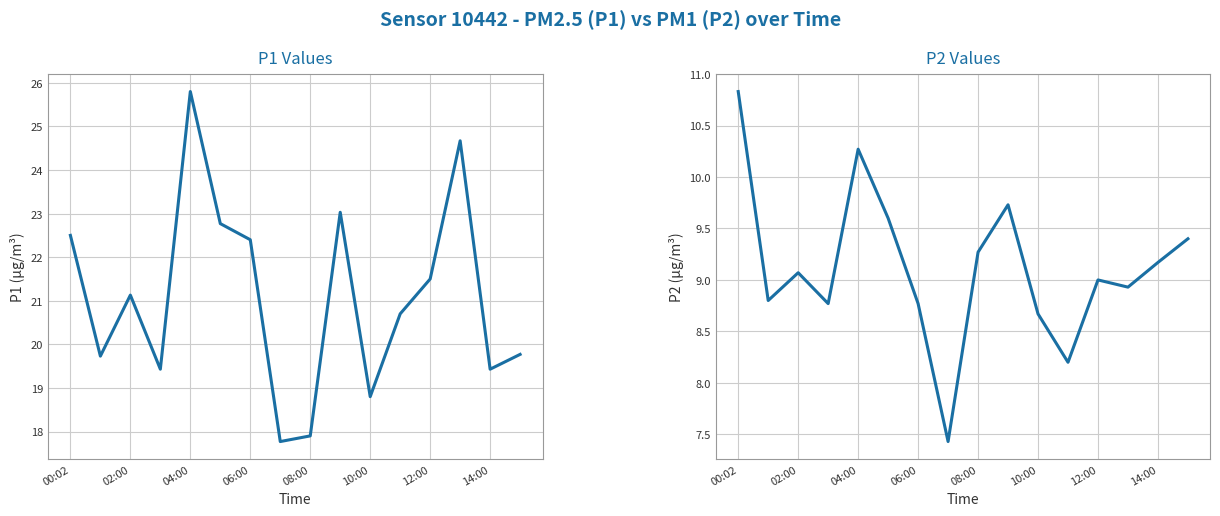

At which label is P2 closest to 9?

12:00